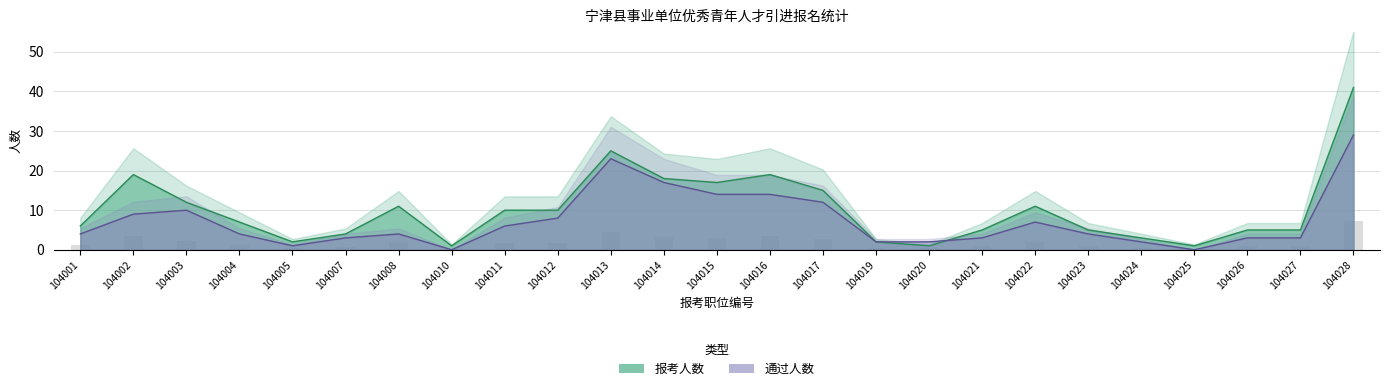

What is the difference between the highest and lowest values at 104028?

12